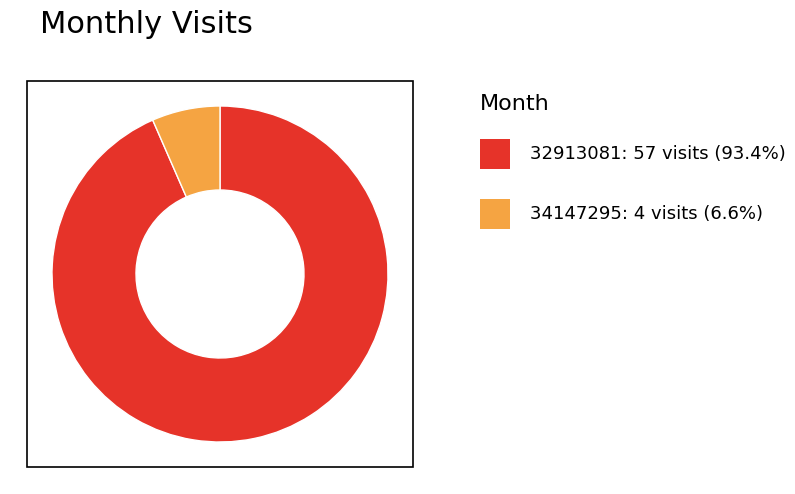

Is there any slice that represents more than half of the pie?

Yes